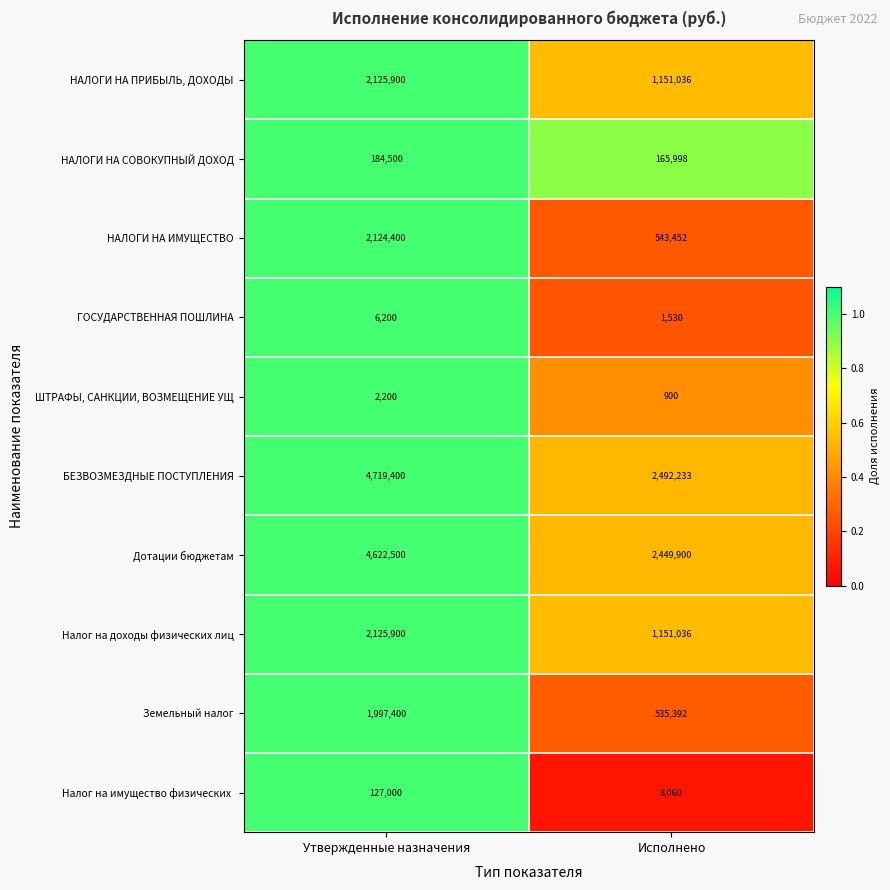

What is the sum of the Дотации бюджетам values at Исполнено and Утвержденные назначения?

7072400